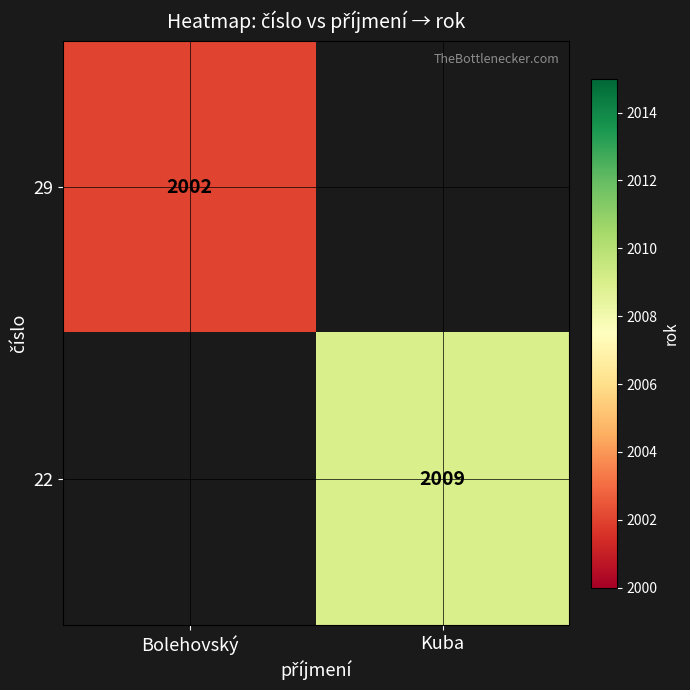

Is it true that 29 equals 1120 at Bolehovský?

False